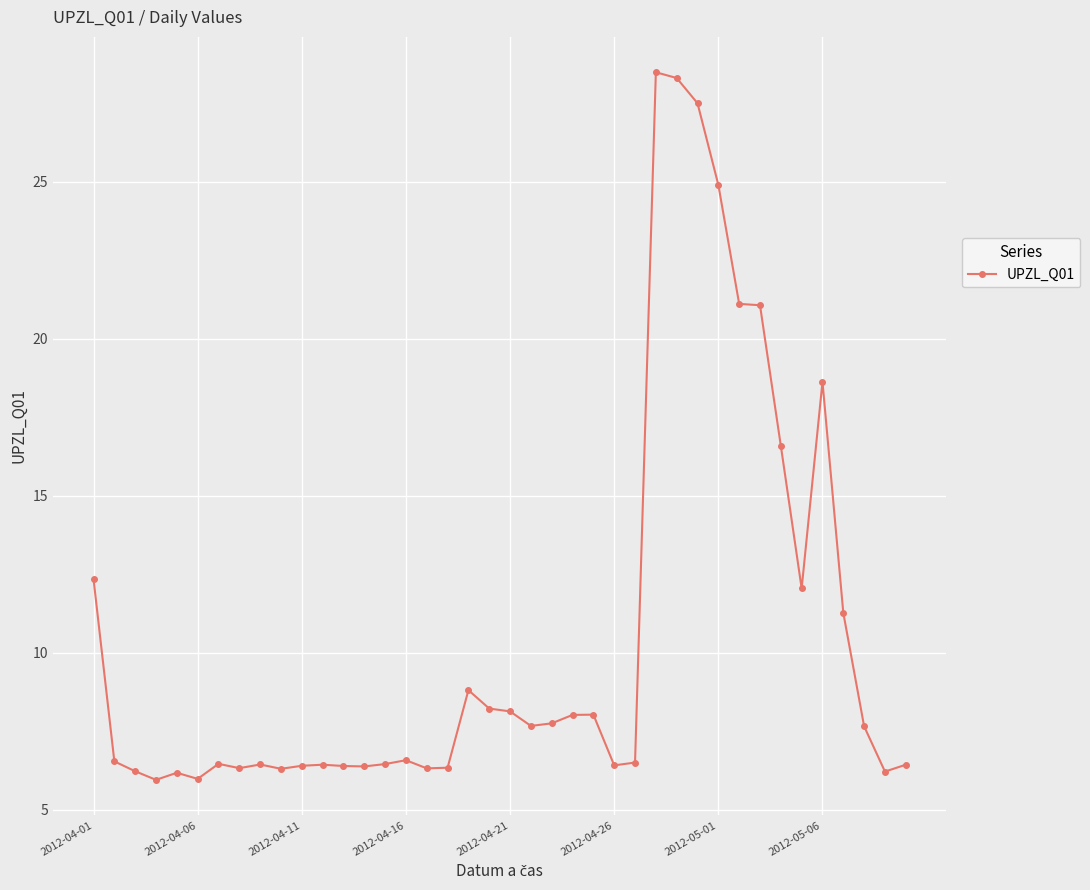

True or false: the data has more than 1 interior local peaks.

True